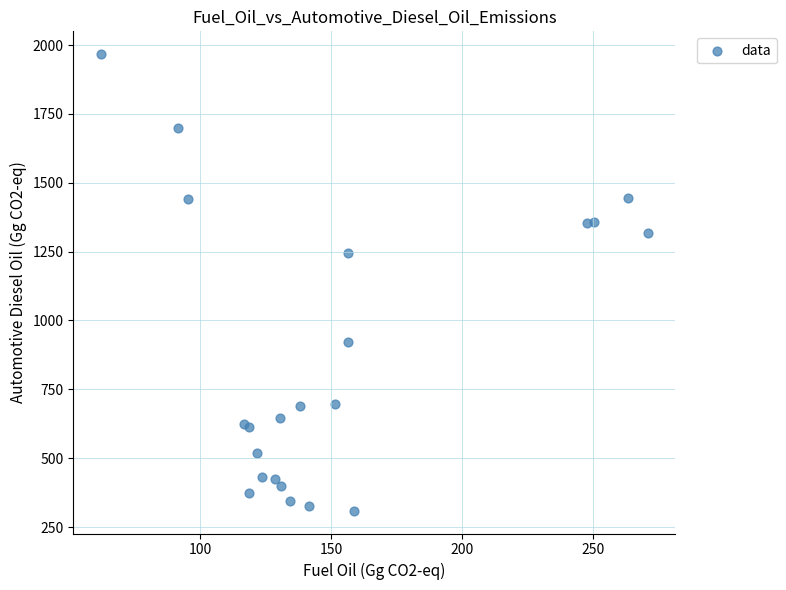

What Y value in the scatter plot is closest to 1138?

1243.5